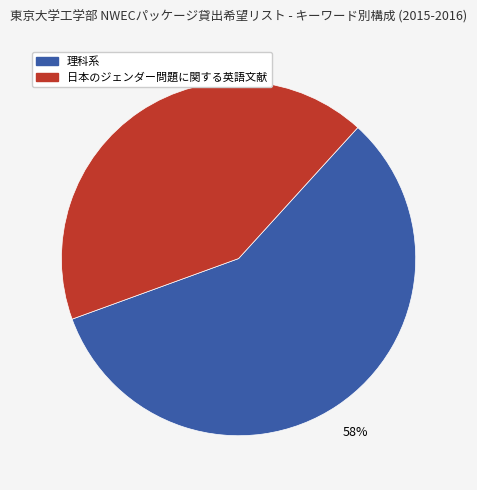

Combined, do 日本のジェンダー問題に関する英語文献 and 理科系 account for over 50%?

Yes